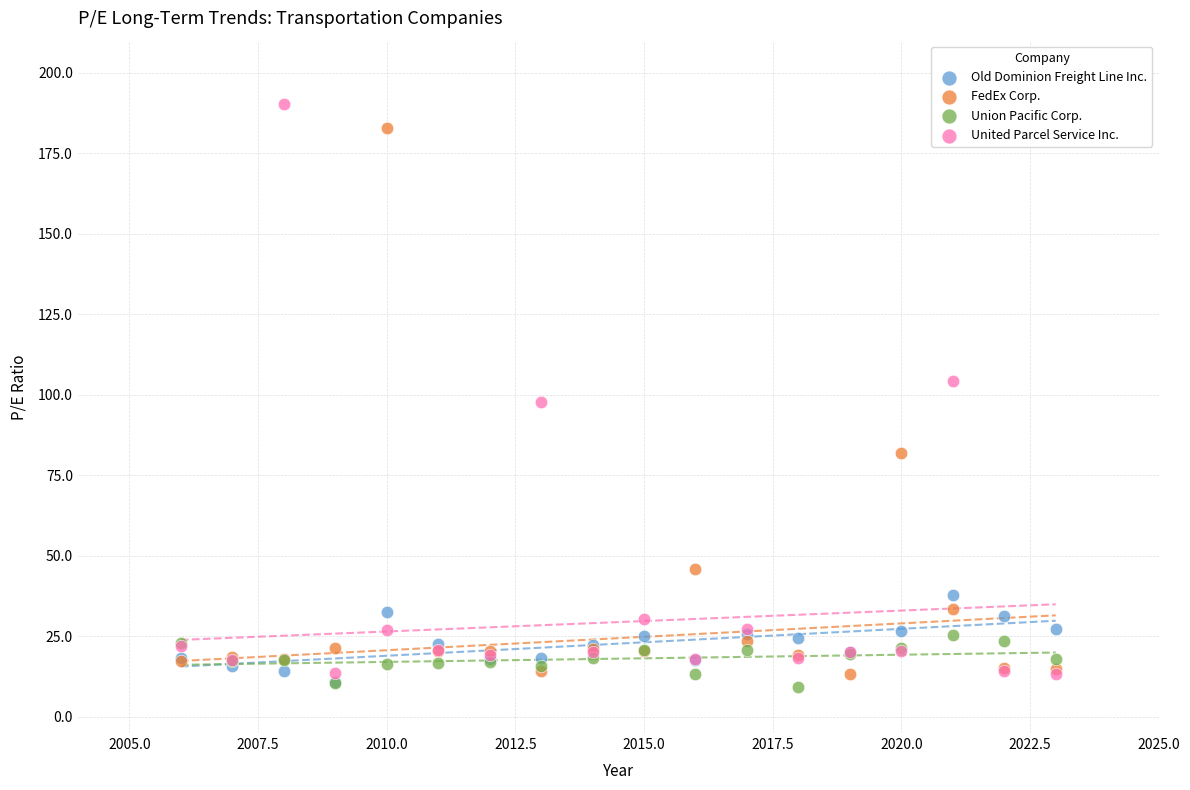

Which series has the largest Y range (max minus min)?

United Parcel Service Inc.